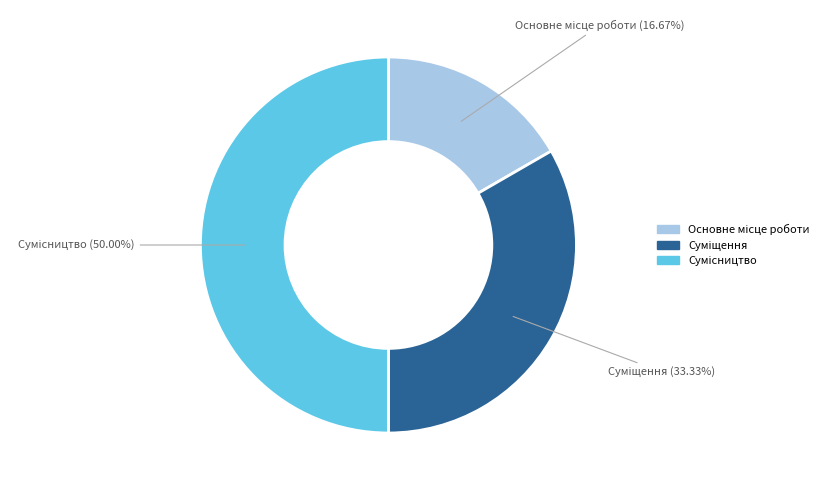

To the nearest percent, what is the average slice percentage?

33%